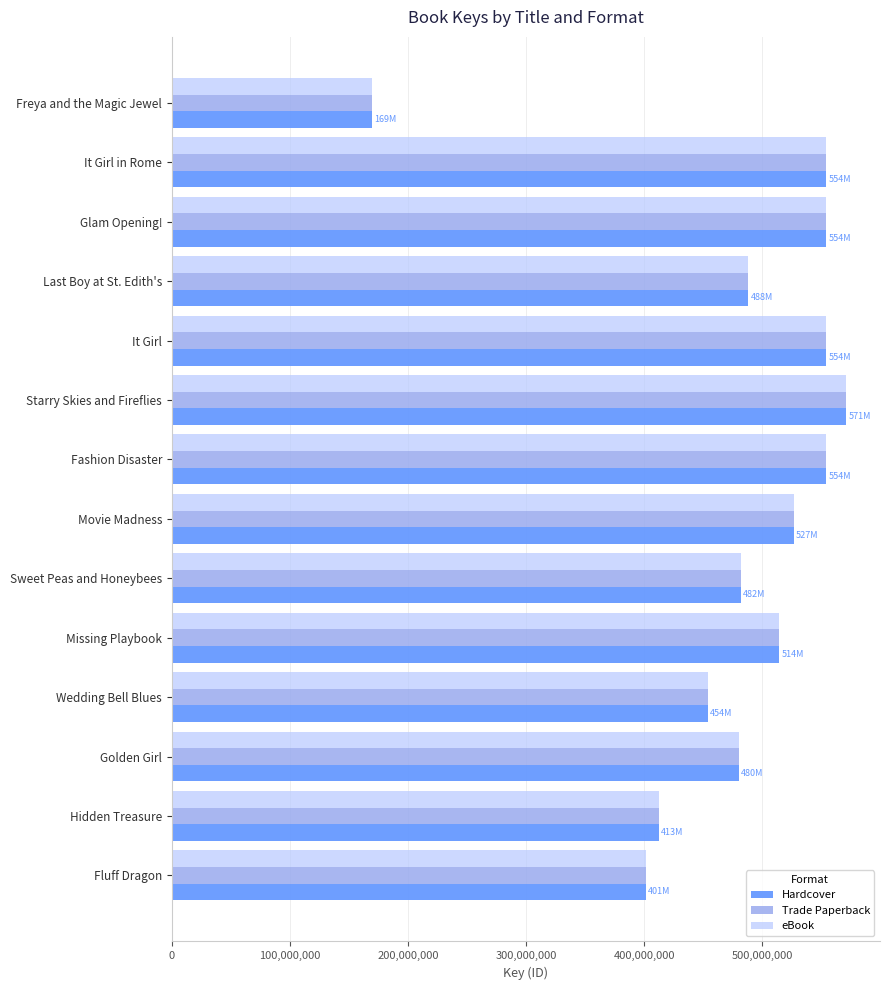

What is the sum of all eBook values?

6715577196